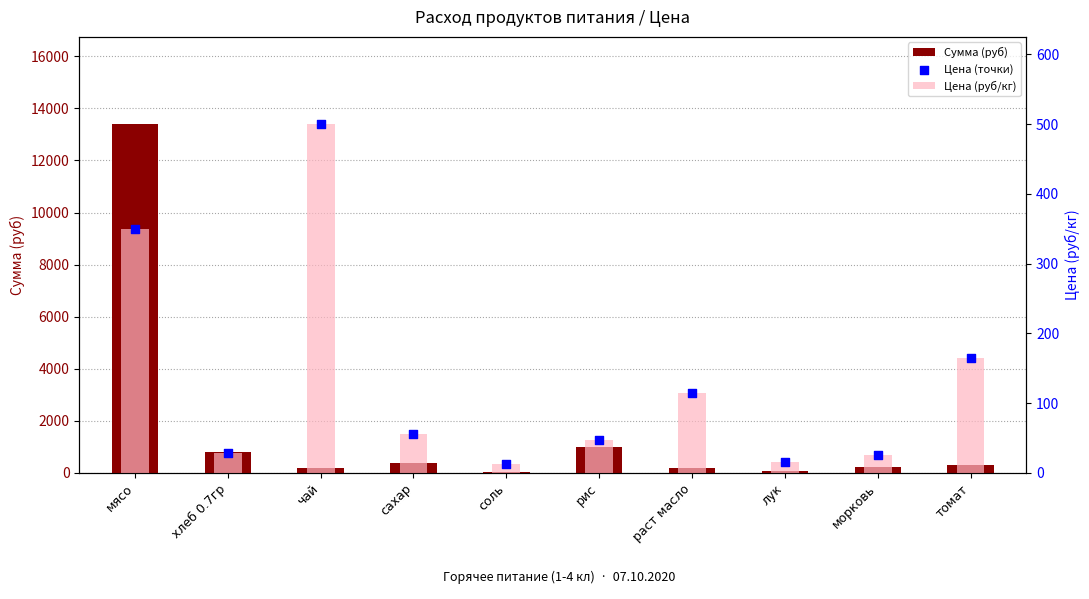

At which category is the sum across all series the highest?

мясо